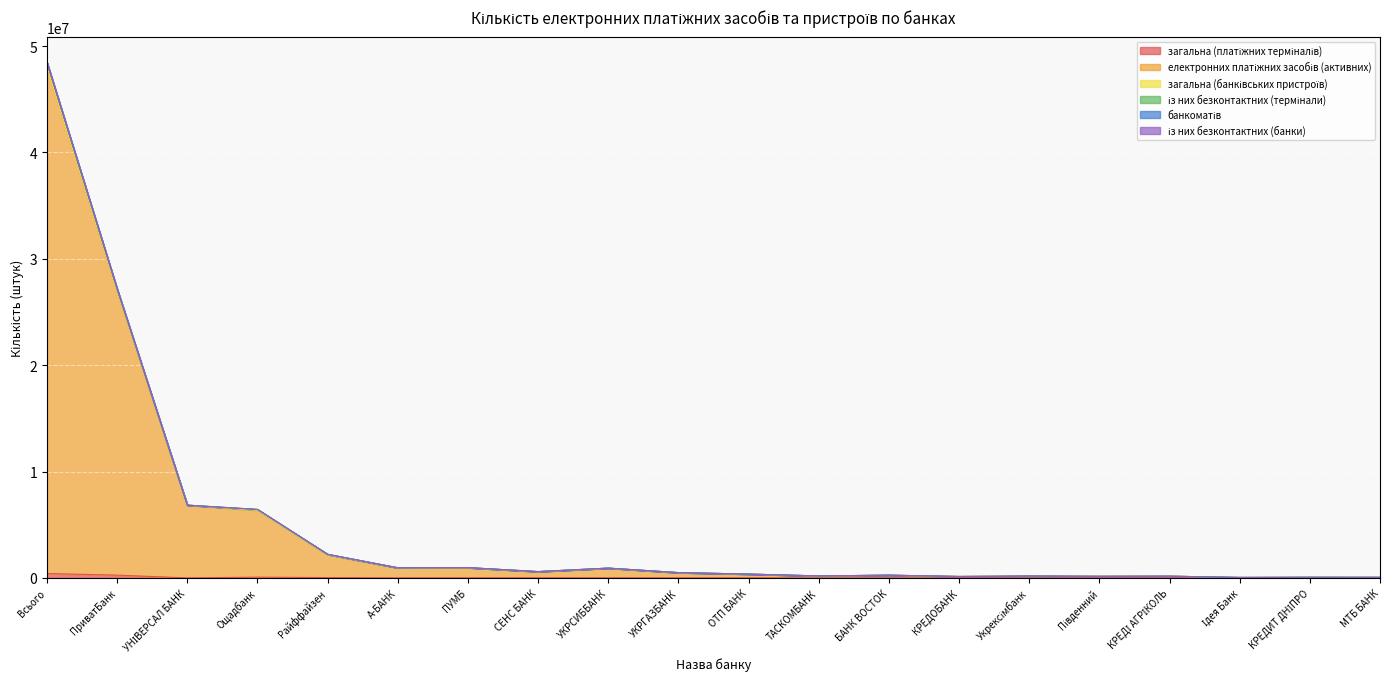

What is the smallest value displayed?

43